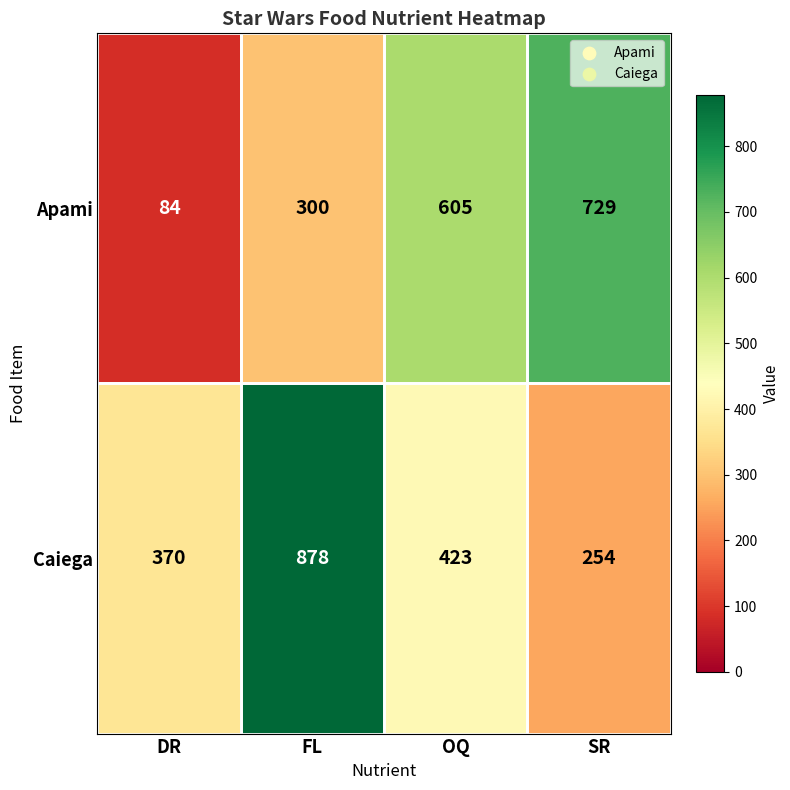

What is the total value across all series at OQ?

1028